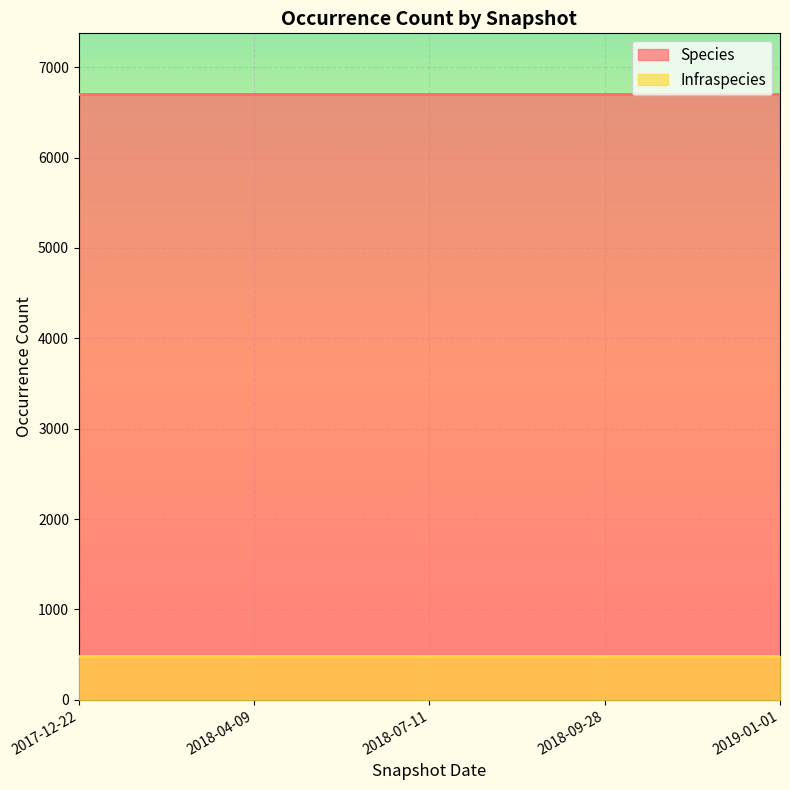

What is the average value of the Infraspecies series?

483